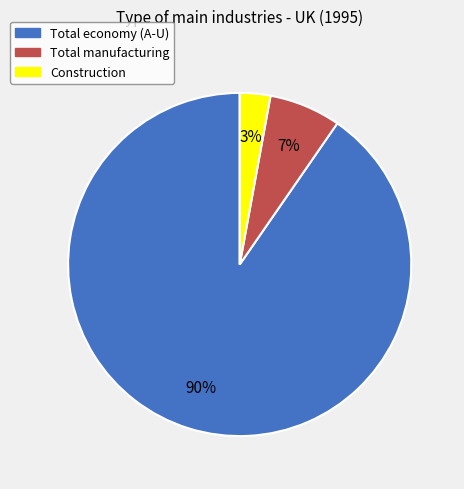

Which has a higher value, Total manufacturing or Total economy (A-U)?

Total economy (A-U)